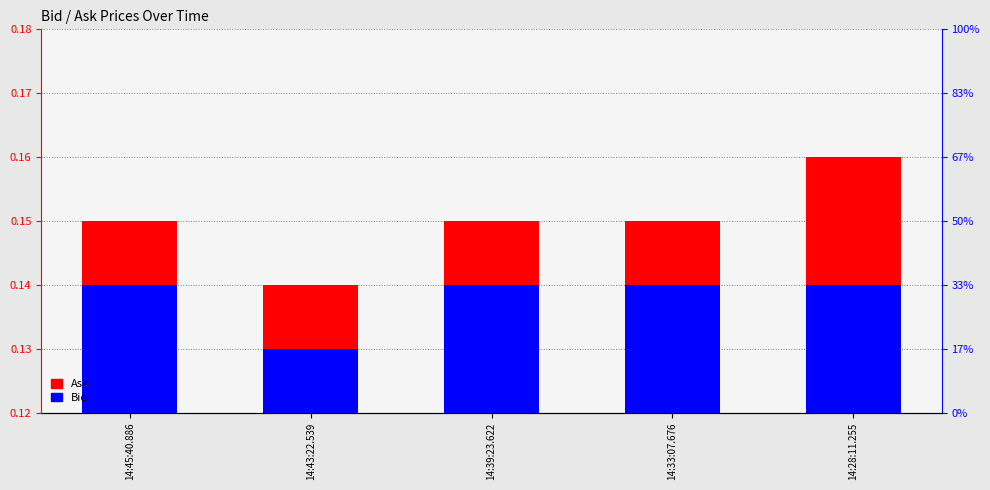

List the series in order of their peak value, lowest first.

Bid, Ask